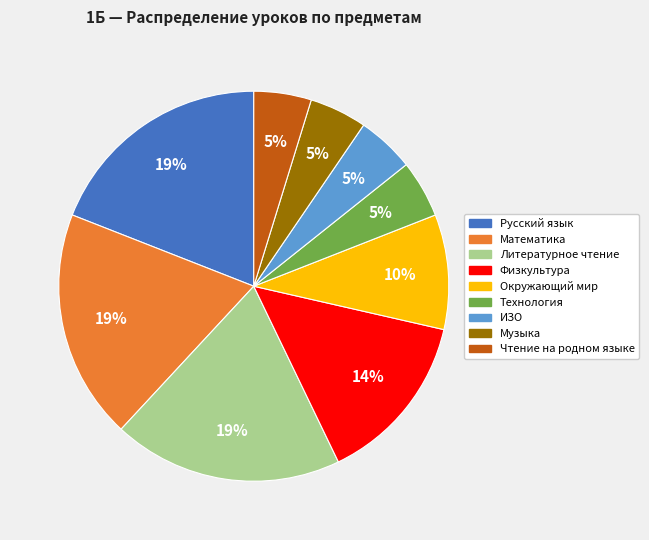

Do Технология and Музыка together represent more than half of the pie?

No